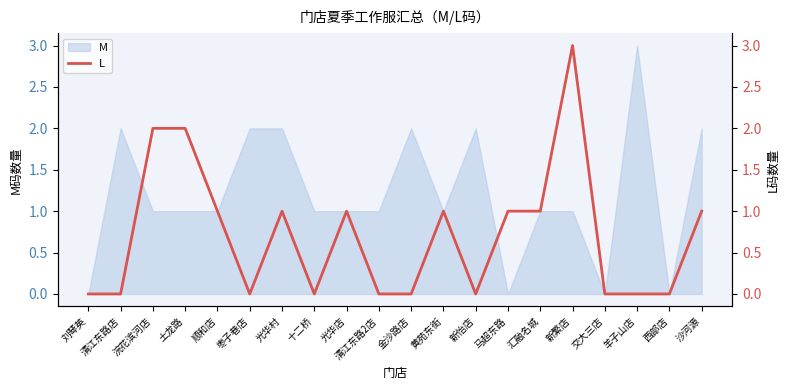

True or false: M has a value of 2 at 黄苑东街.

False